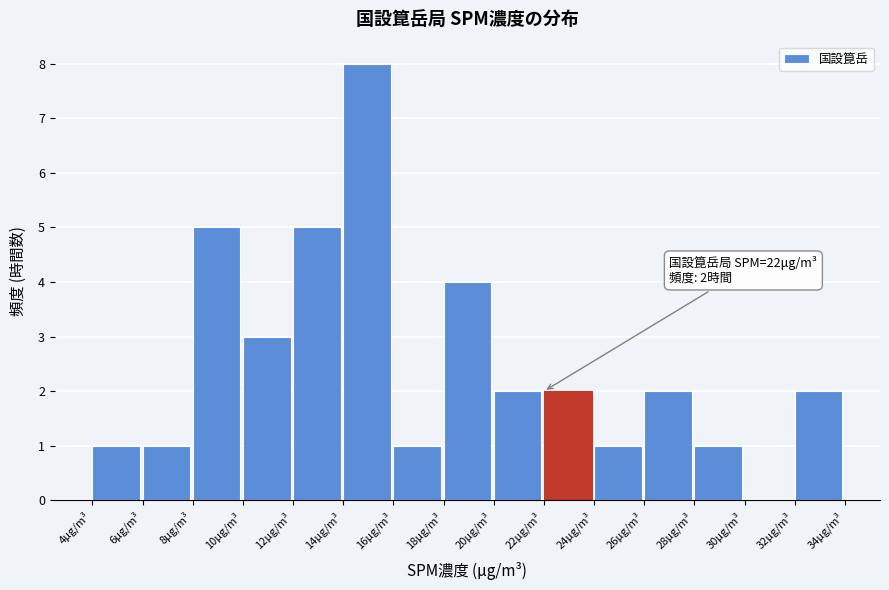

Over which range of the x-axis is the bar tallest?

14 to 16